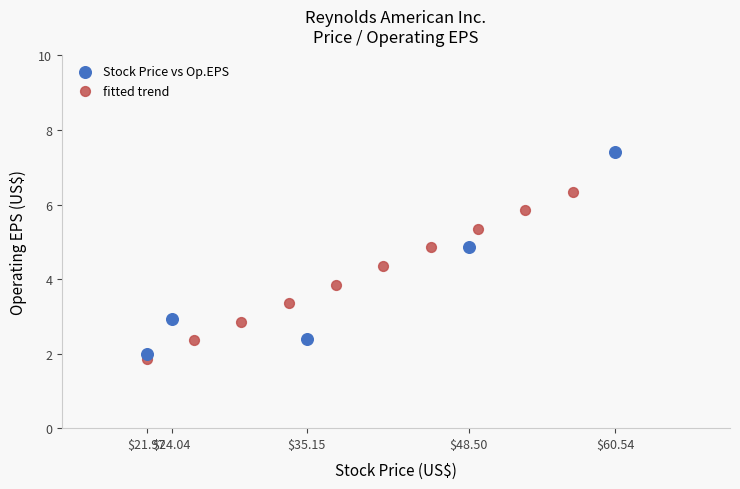

Which series has the largest Y range (max minus min)?

Stock Price vs Op.EPS